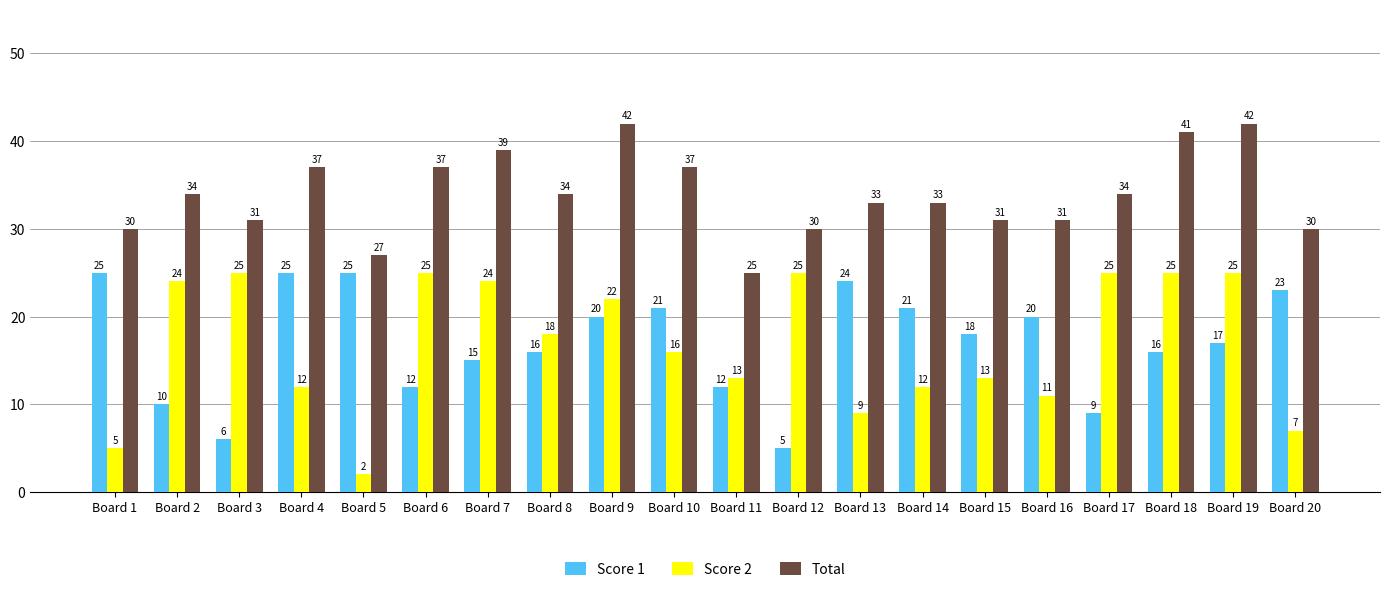

What is the sum of the Total values at Board 9 and Board 16?

73